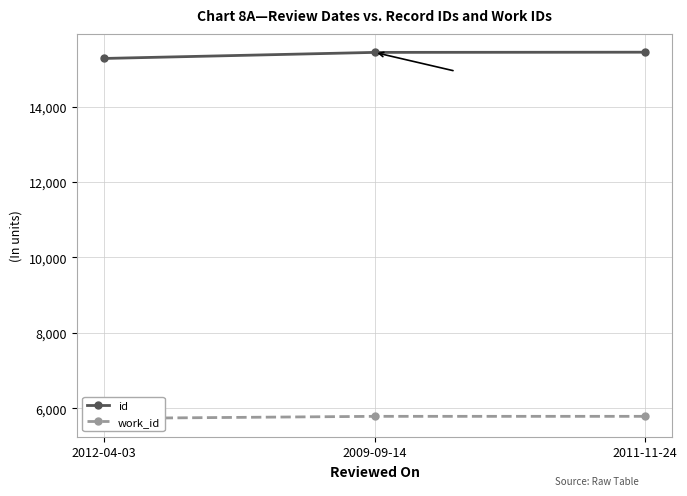

What is the difference between the second highest and minimum values in the id series?

161